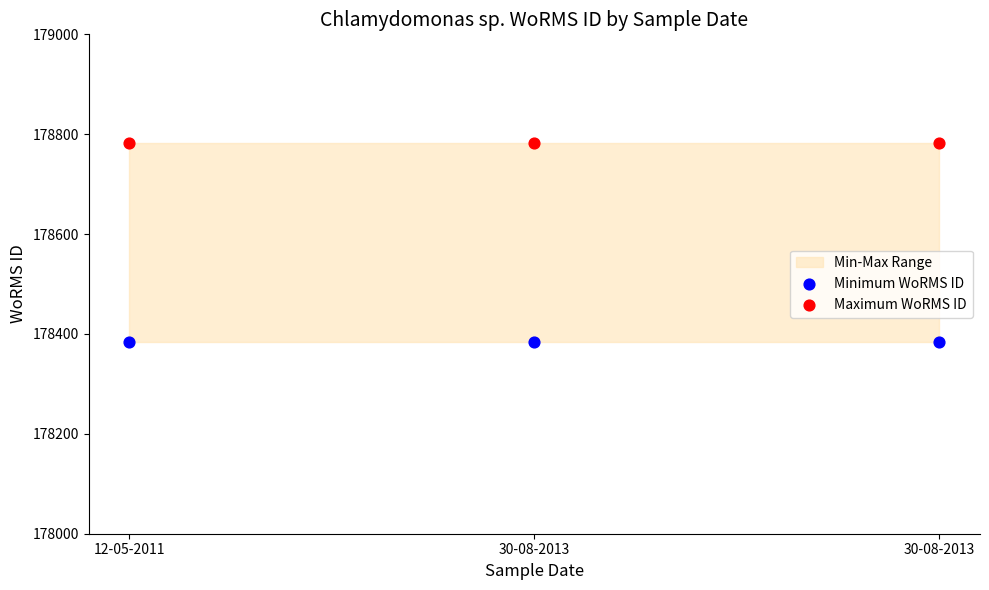

Across all data points, what is the average Y value?

178583